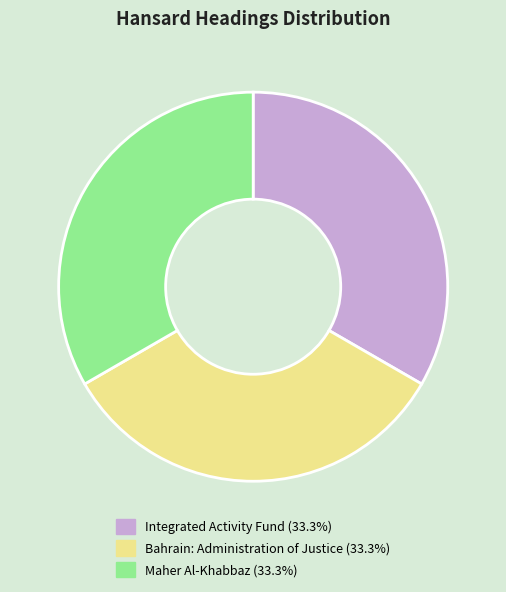

Combined, do Maher Al-Khabbaz and Bahrain: Administration of Justice account for over 50%?

Yes